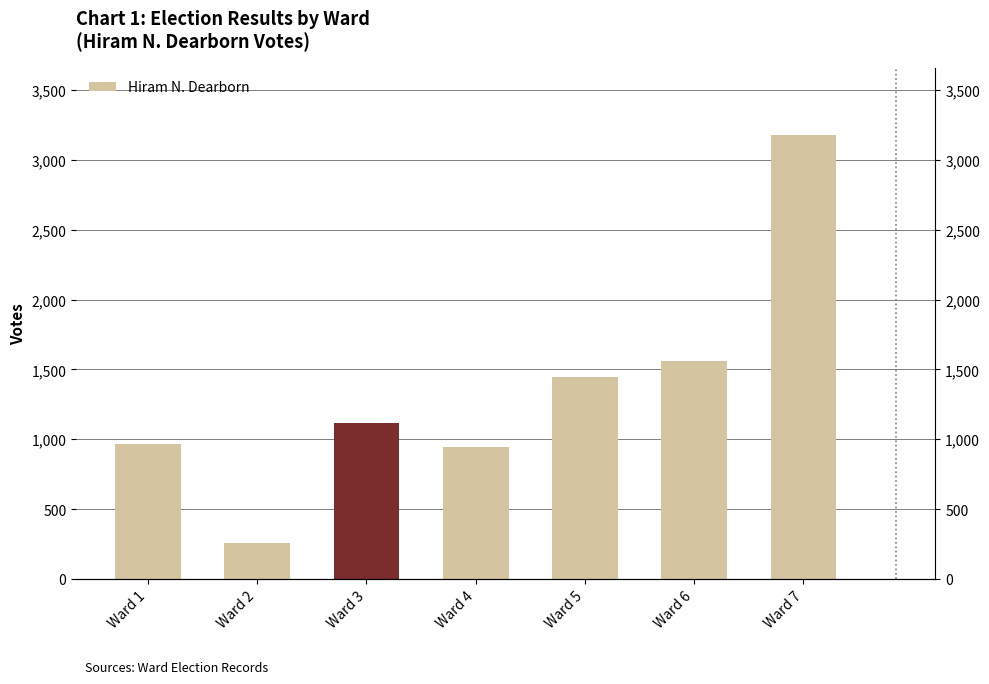

Approximately how many times larger is the value at Ward 7 compared to Ward 6?

2.0